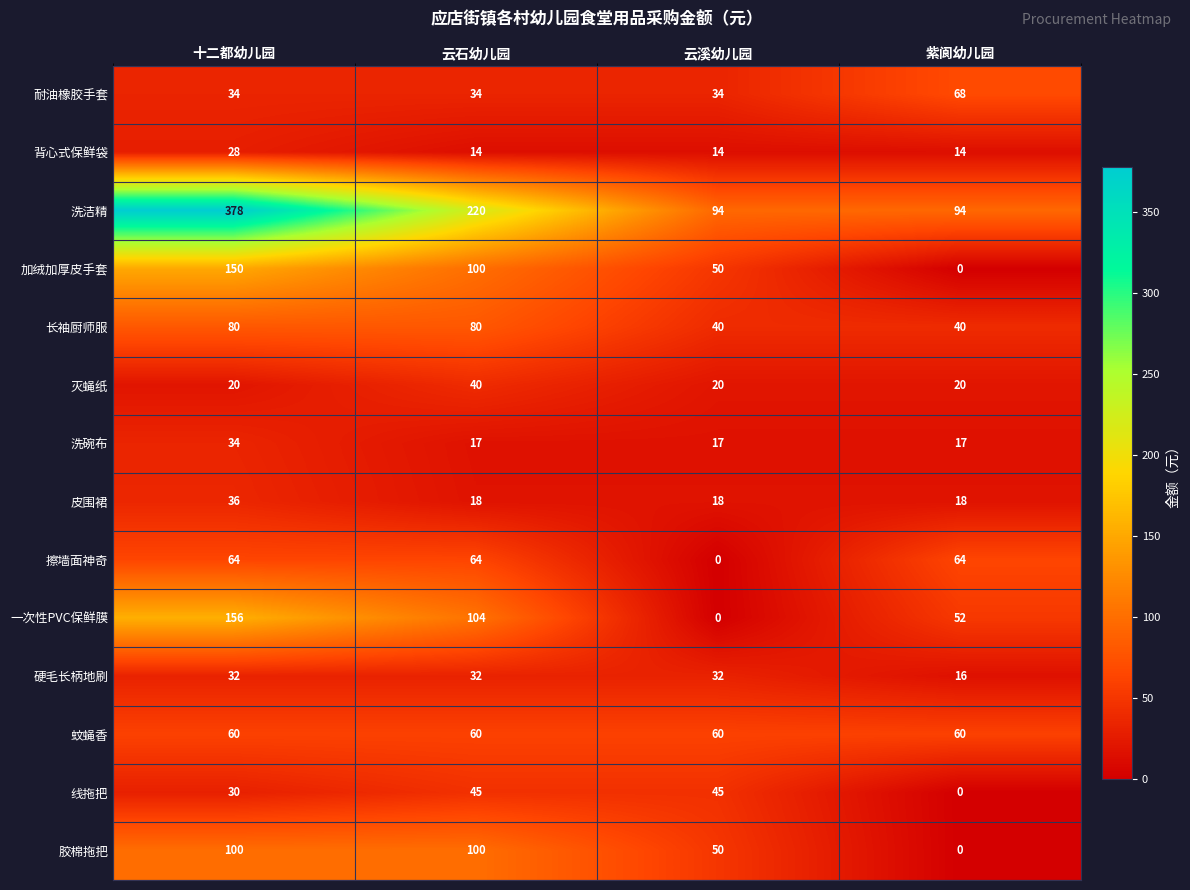

Which series changed the most between 十二都幼儿园 and 云石幼儿园?

洗洁精